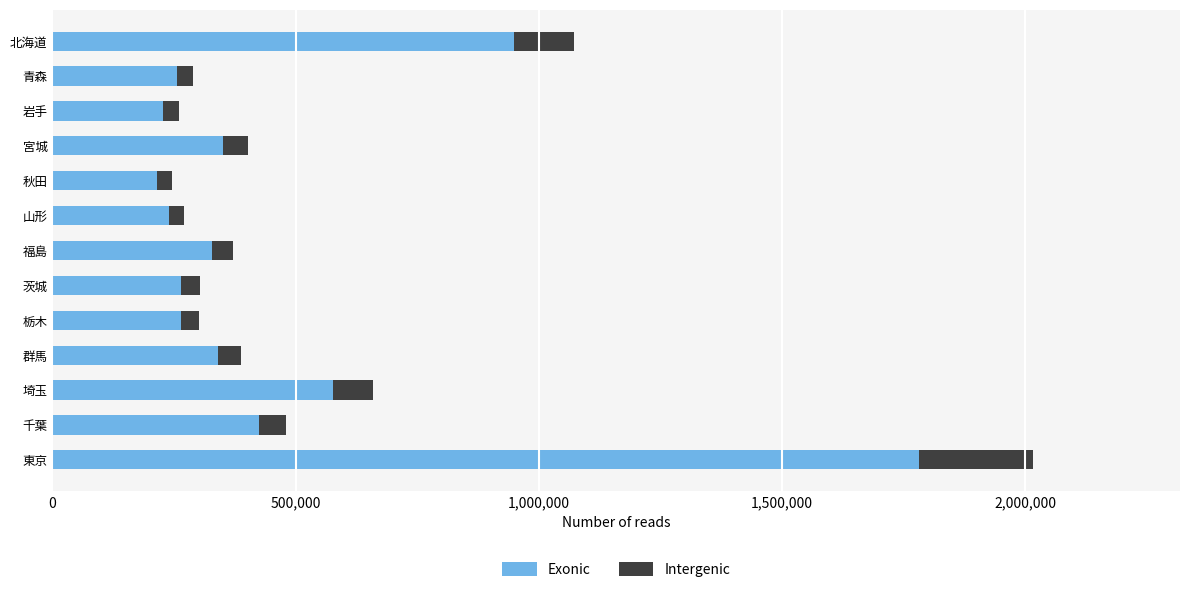

What is the total value across all series at 千葉?

481288.3